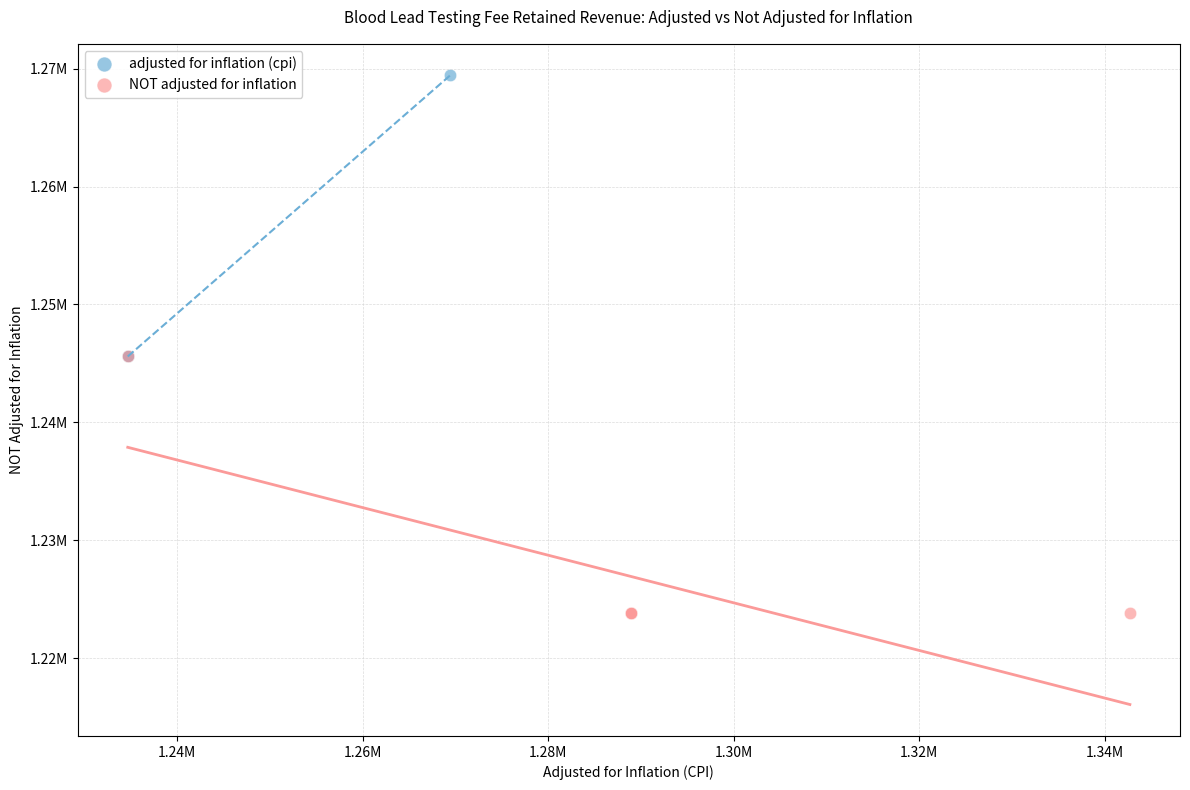

What are all the series names shown in the legend?

adjusted for inflation (cpi), NOT adjusted for inflation